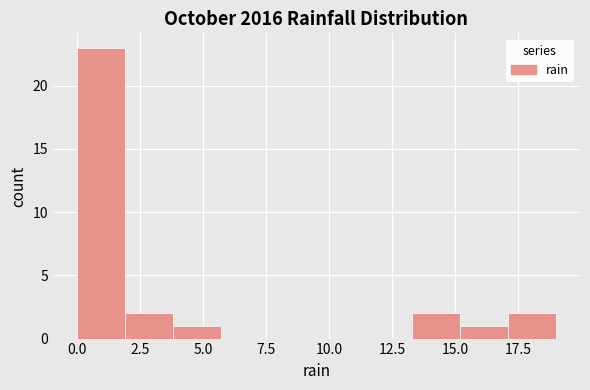

Read against the x-axis, roughly where is the centre of the tallest bar?

1.0